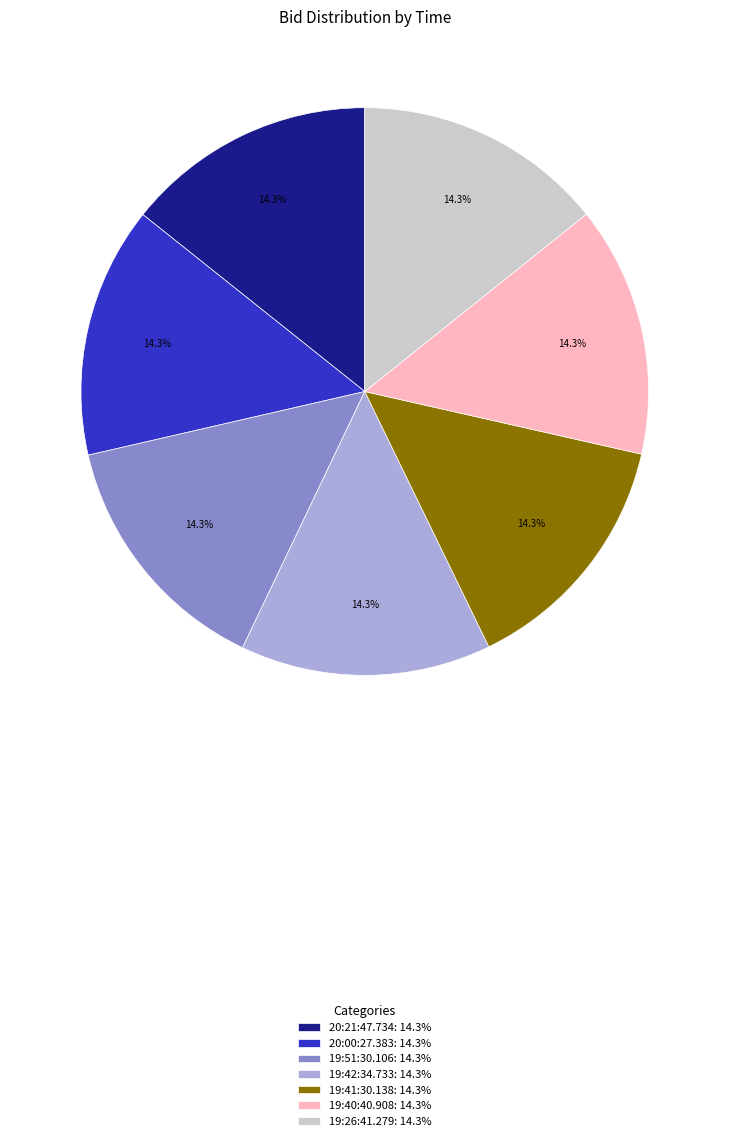

Is there a majority slice in this chart?

No